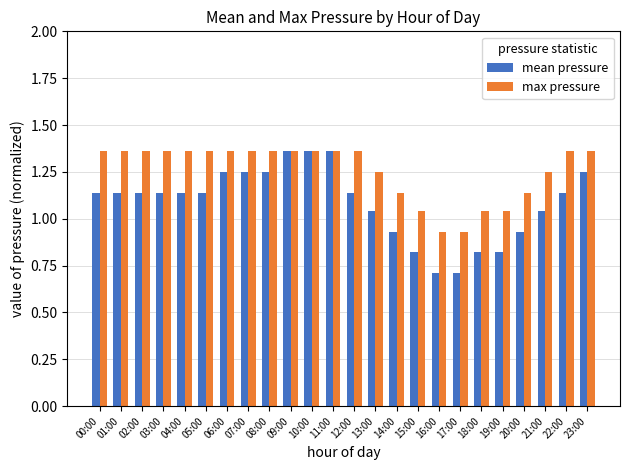

What is the spread (max minus min) of values at 21:00?

0.2